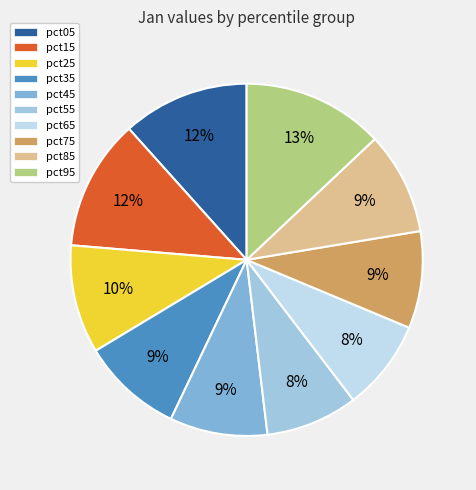

To the nearest percent, what percentage of the pie is pct35?

9%